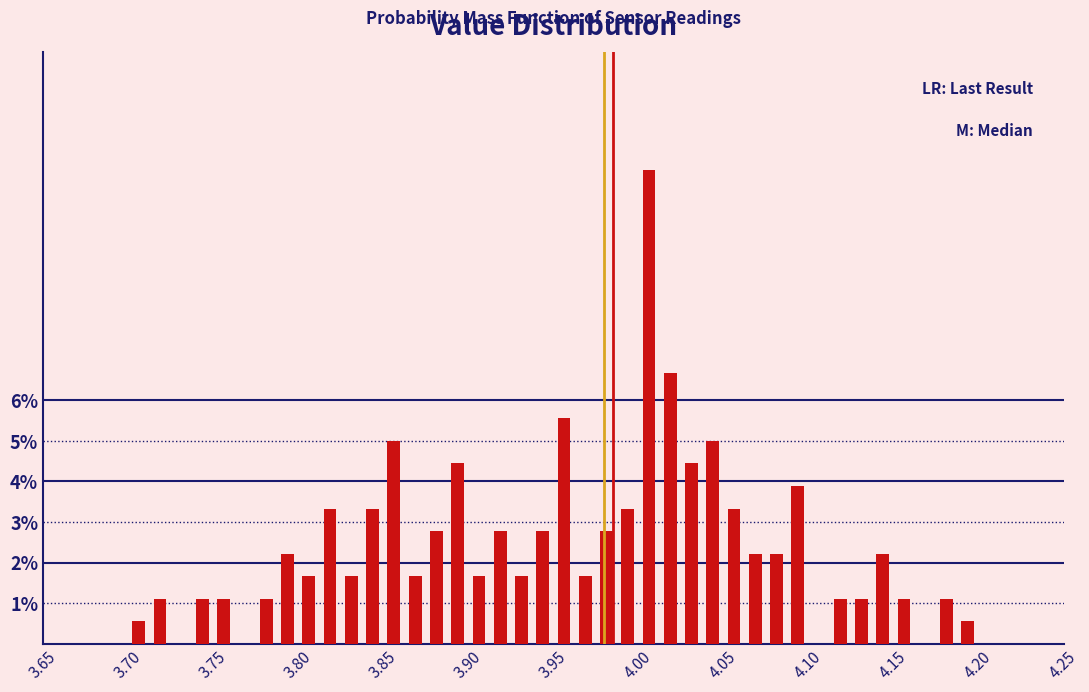

Read against the x-axis, roughly where is the centre of the tallest bar?

4.005